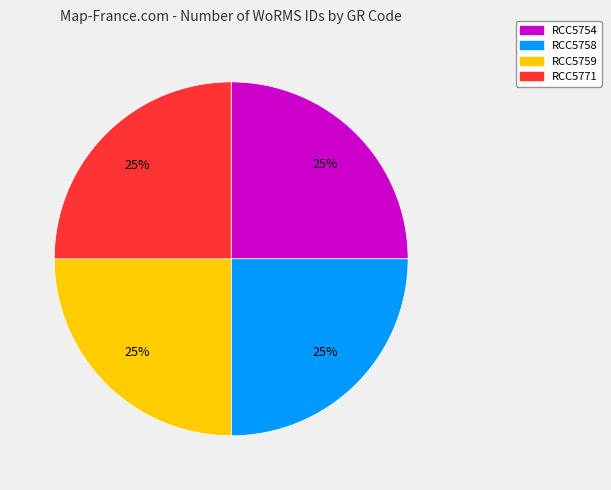

How many slices are in this pie chart?

4